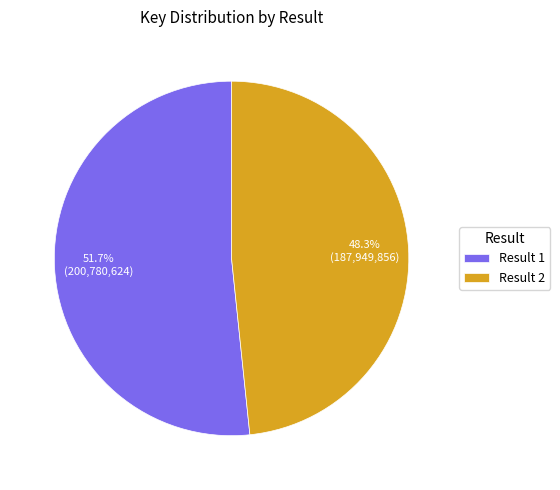

Is there any slice that represents more than half of the pie?

Yes